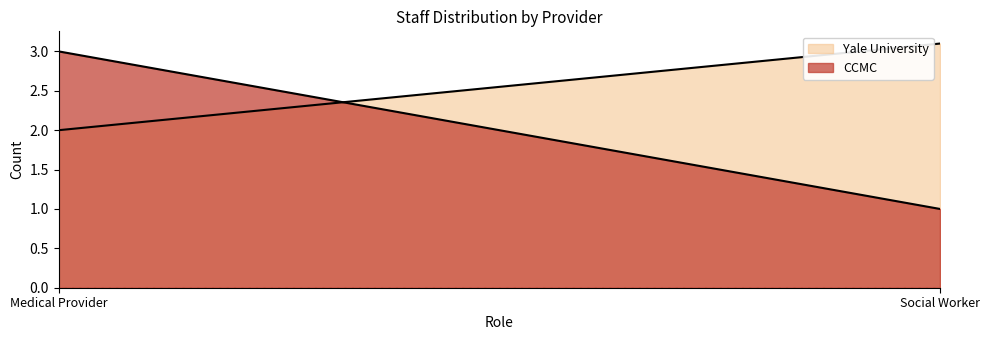

The Yale University series shows 2.7 at Medical Provider. True or false?

False